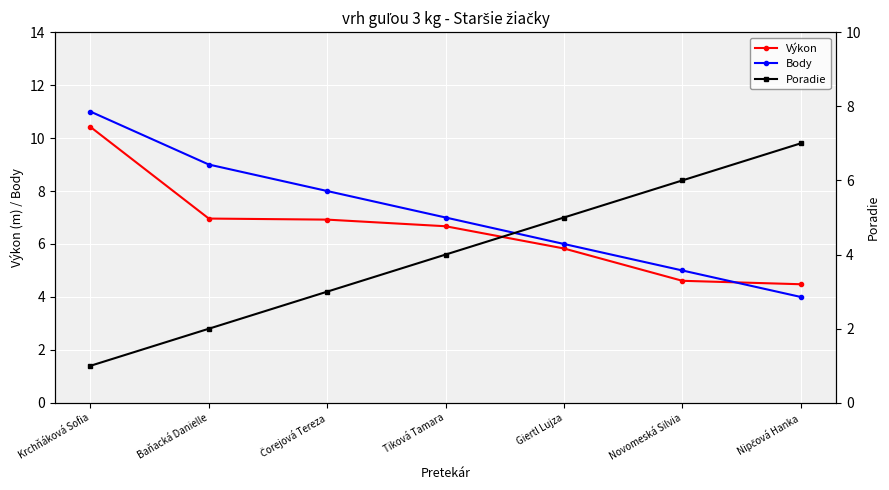

Read the Body value at Giertl Lujza.

6.0